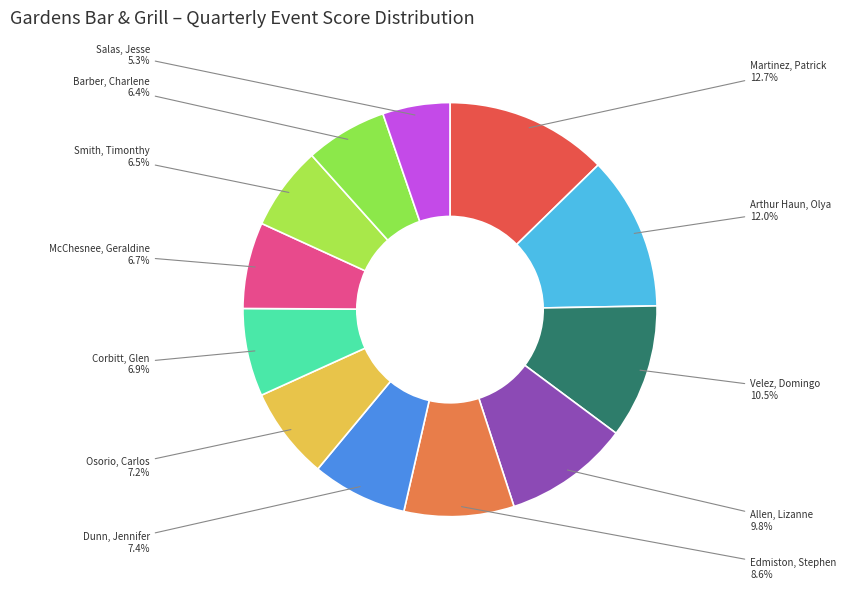

What percentage do Osorio, Carlos and Smith, Timonthy together represent?

13.7%